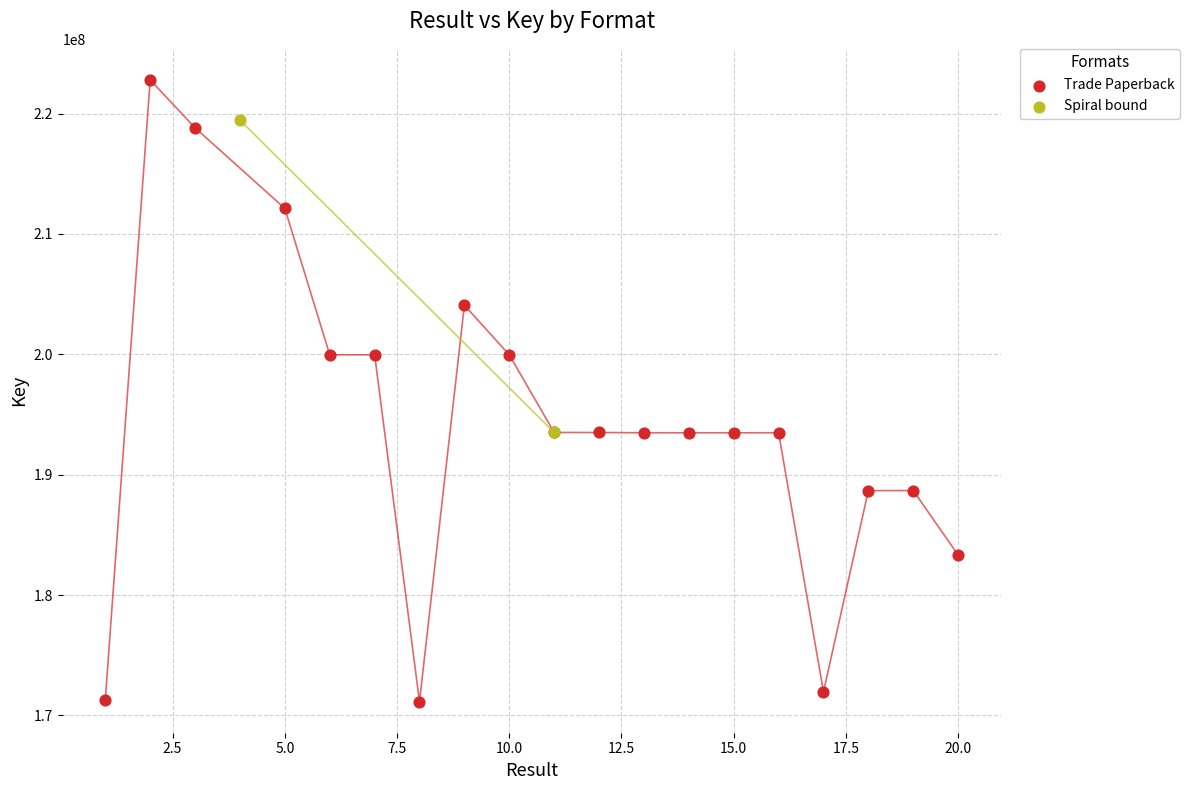

What are all the series names shown in the legend?

Trade Paperback, Spiral bound